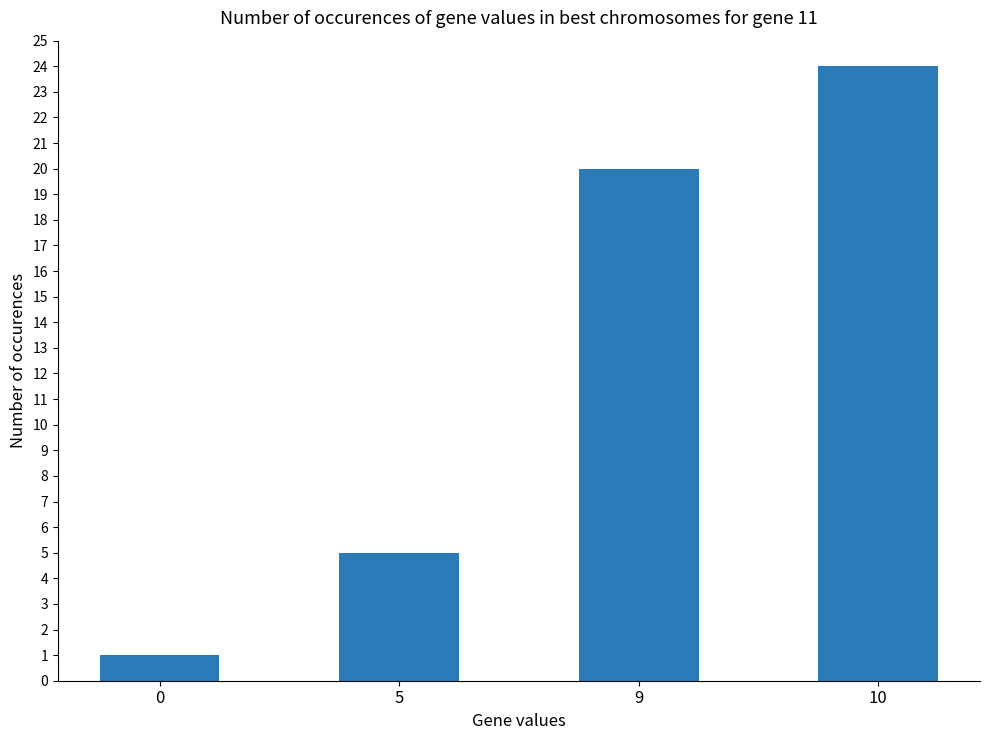

What is the change in value from 0 to 9?

+19